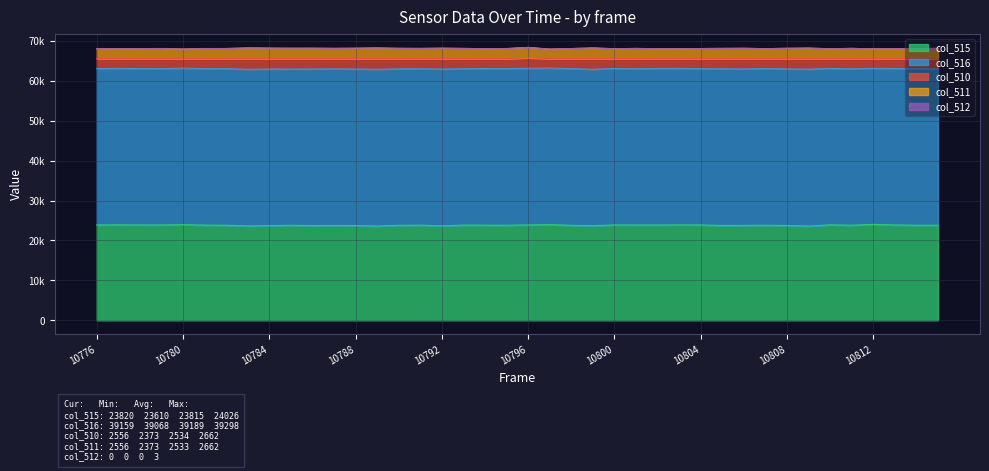

True or false: col_510 and col_515 cross at least once.

False